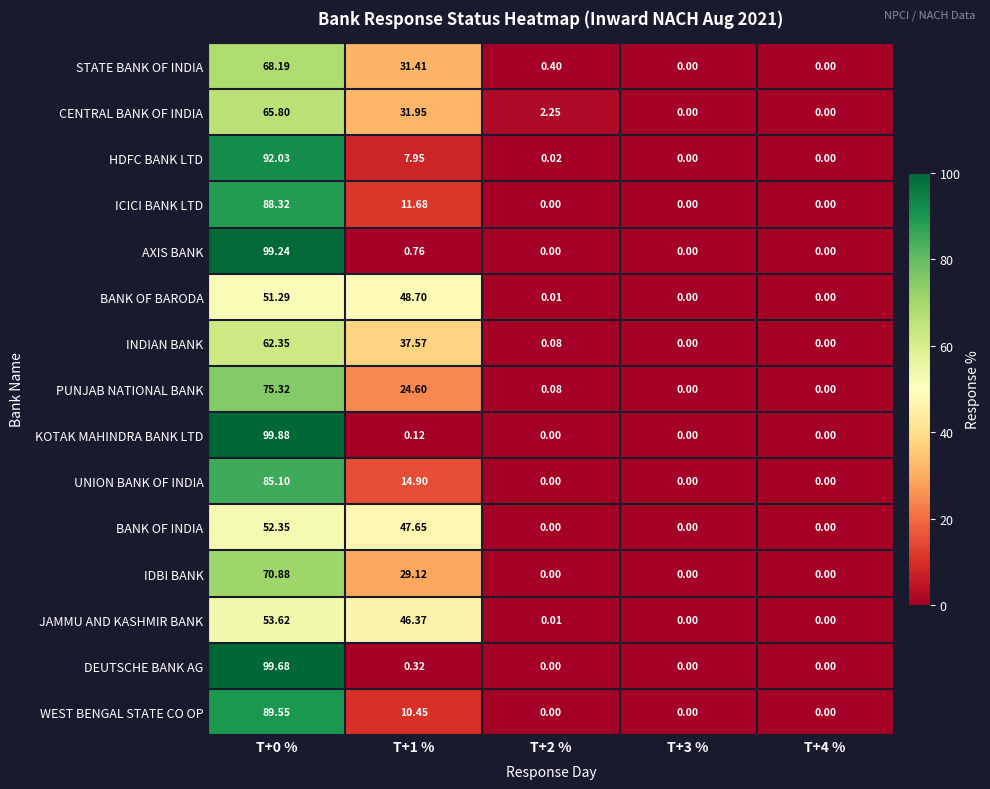

Between T+0 % and T+3 %, which series saw the biggest shift?

KOTAK MAHINDRA BANK LTD